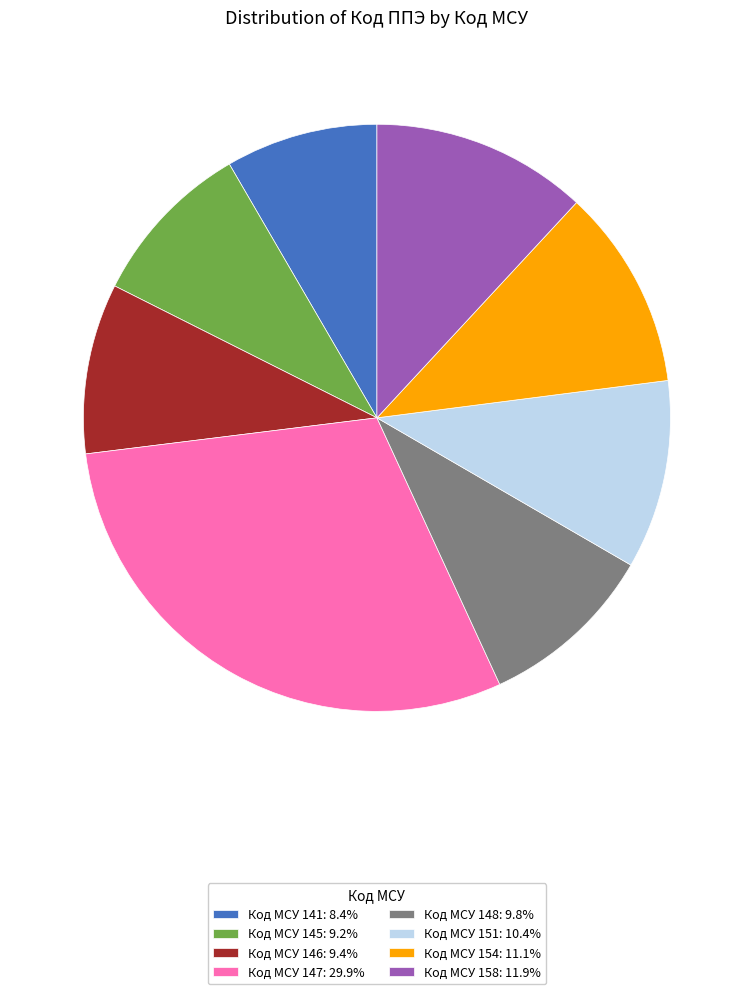

Do Код МСУ 141: 8.4% and Код МСУ 154: 11.1% together represent more than half of the pie?

No